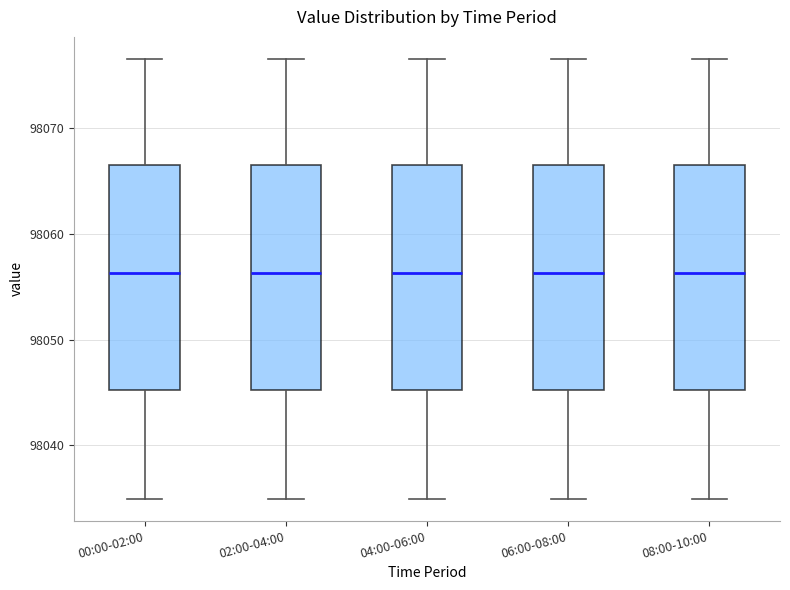

Where does the lower whisker of the box for 04:00-06:00 end on the y-axis? The values are not printed on the chart, so give them approximately, as read against the axis.

98035